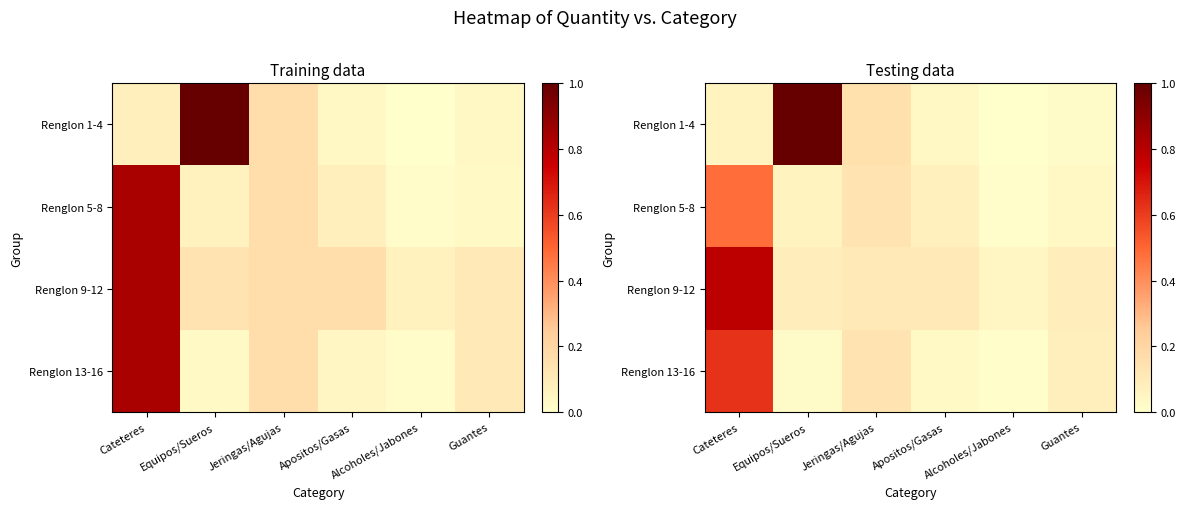

At which category is the sum across all series the highest?

Cateteres